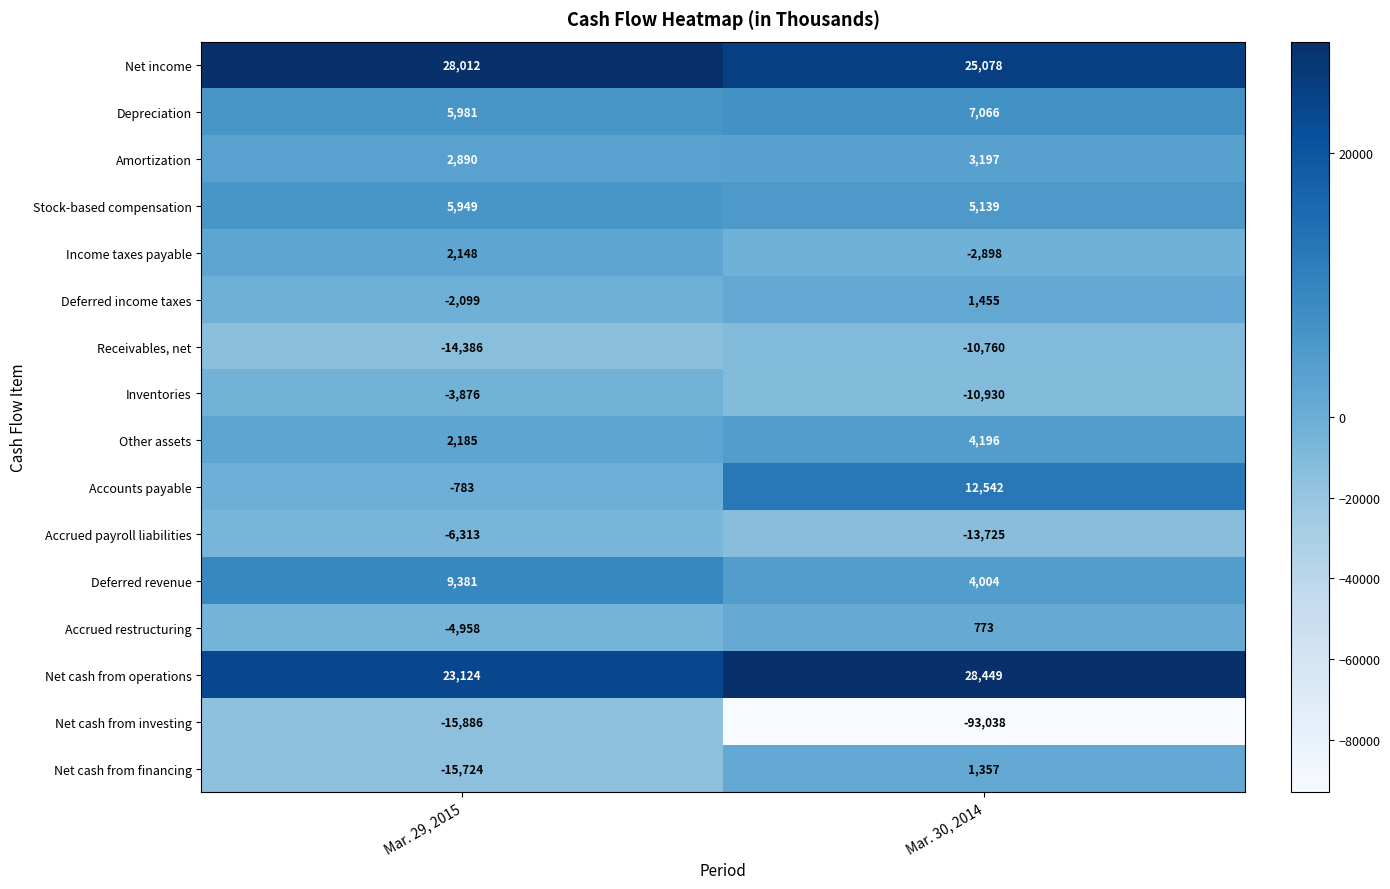

Which series has the widest spread of values?

Net cash from investing